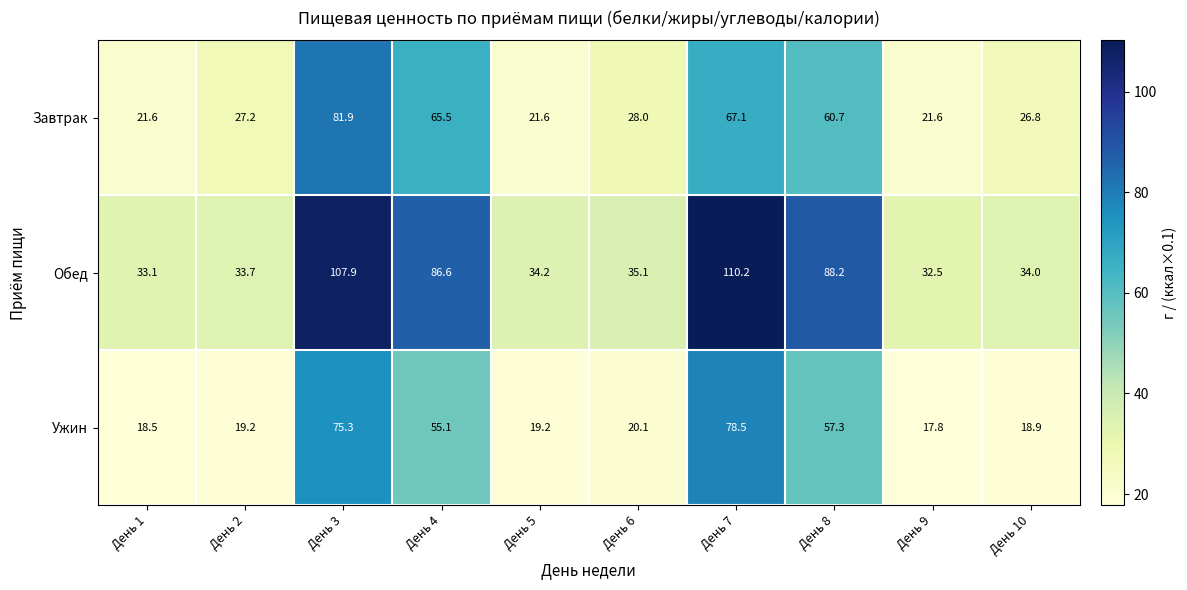

What is the sum of all Ужин values?

379.9